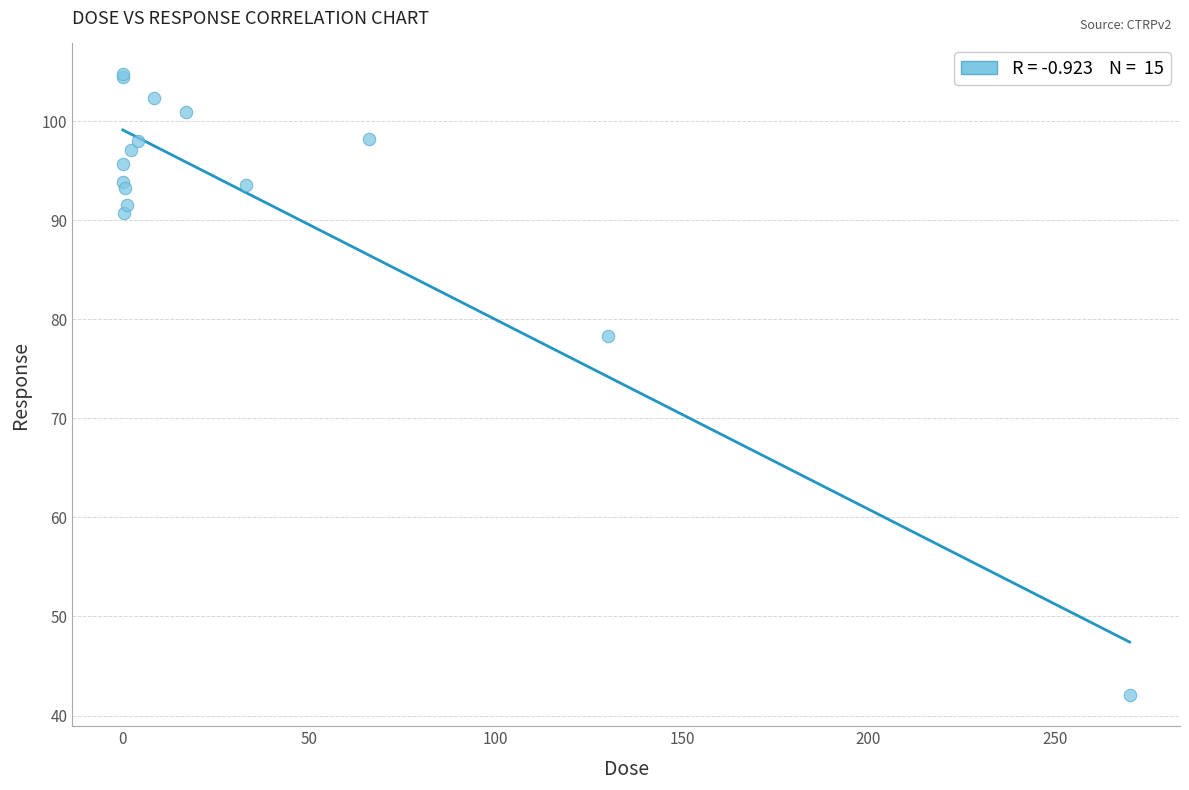

What Y value in the scatter plot is closest to 73?

78.3